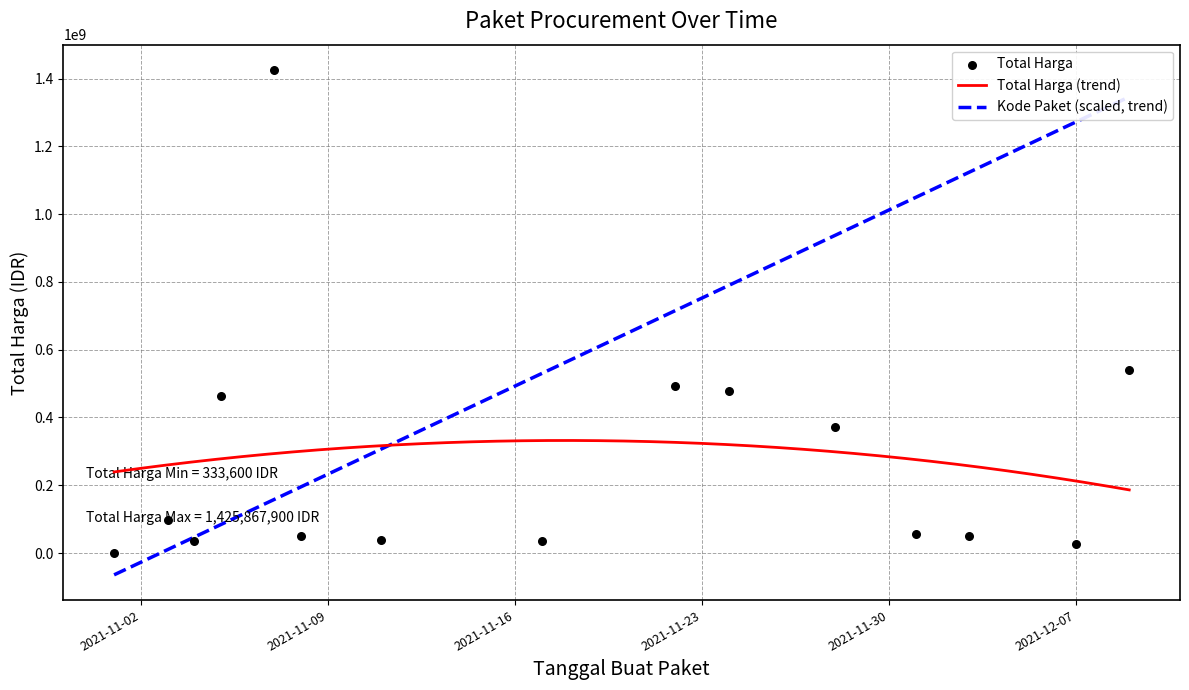

What is the ratio of the value at 2021-12-01 to the value at 2021-11-22?

0.1